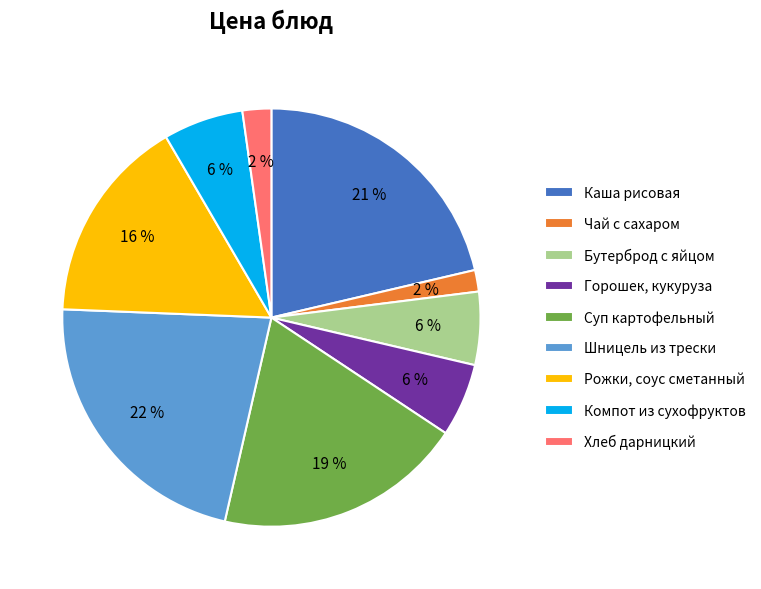

What is the largest slice in the pie chart?

Шницель из трески